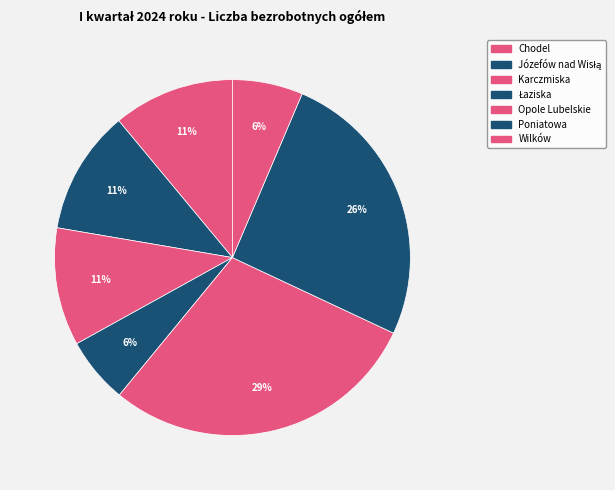

How many slices are in this pie chart?

7